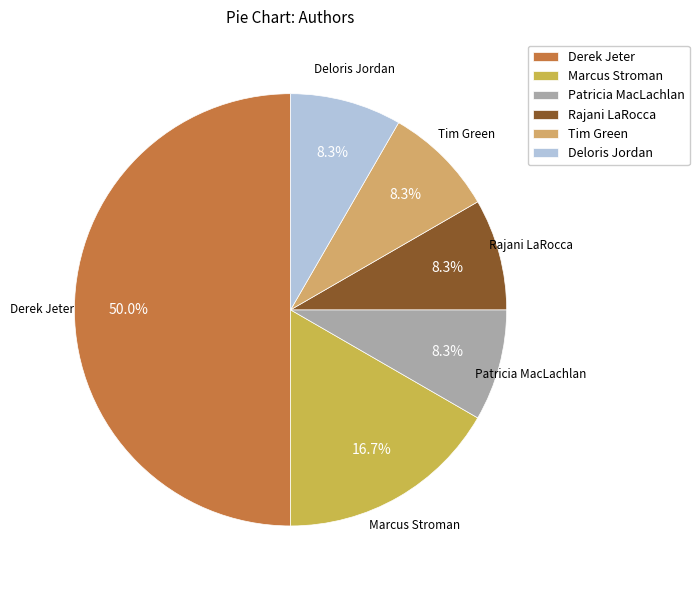

How many segments does this pie chart have?

6